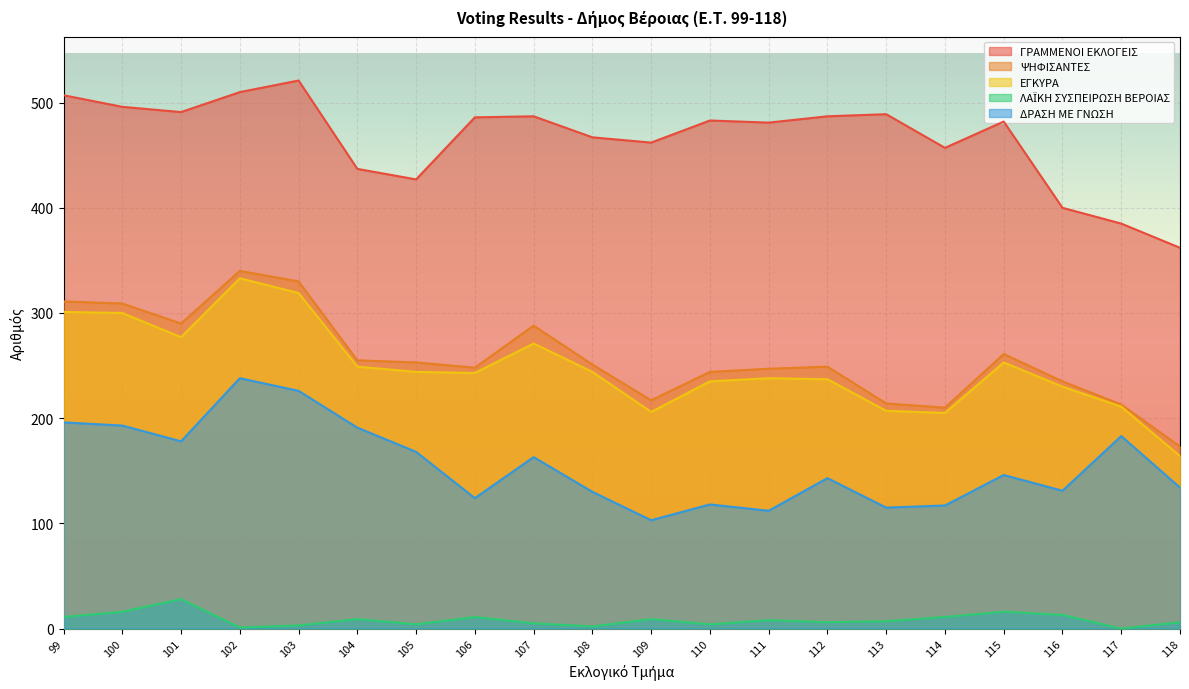

Where is the first local maximum for ΔΡΑΣΗ ΜΕ ΓΝΩΣΗ?

102